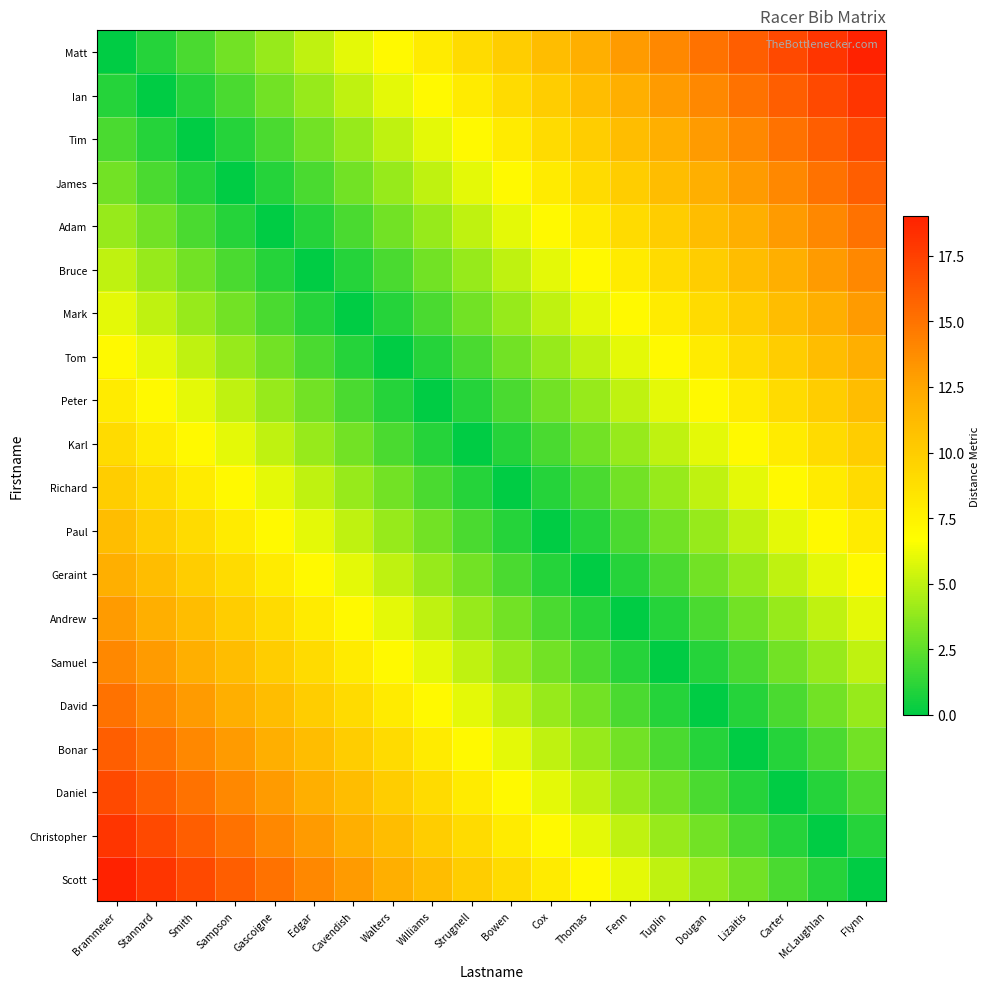

Which category has the highest value across all series?

Flynn